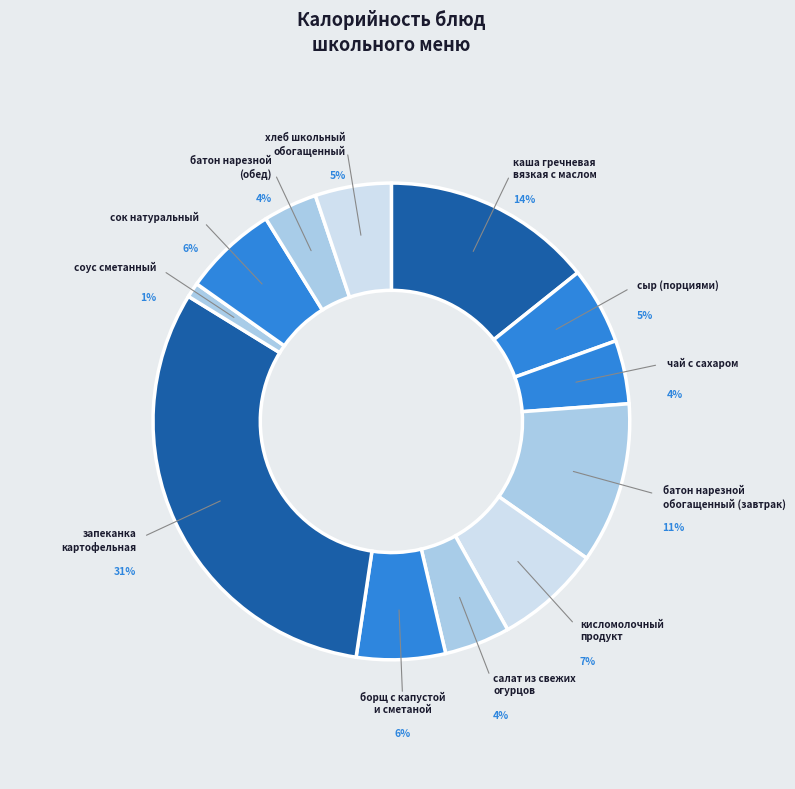

Count the number of slices in the pie.

12